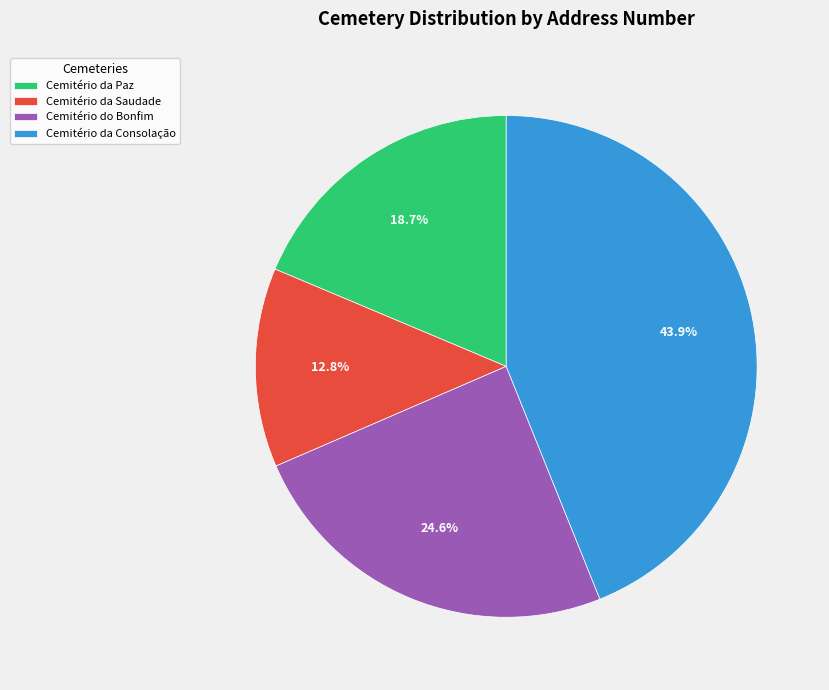

Combined, what portion of the pie is Cemitério da Saudade and Cemitério da Paz?

31.5%